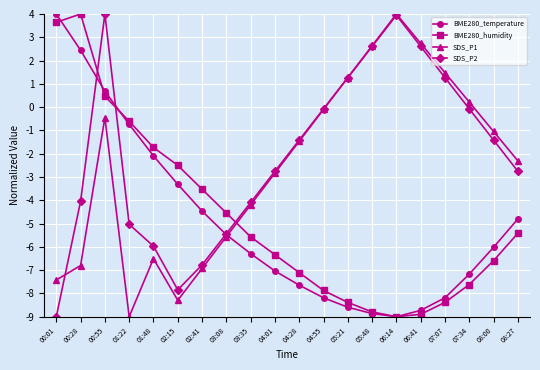

What is the label of the 1st point from the left?

00:01